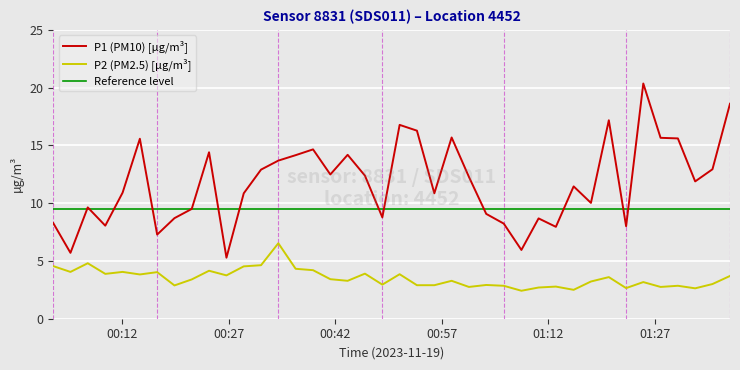

True or false: P2 (PM2.5) [µg/m³] and P1 (PM10) [µg/m³] cross at least once.

False